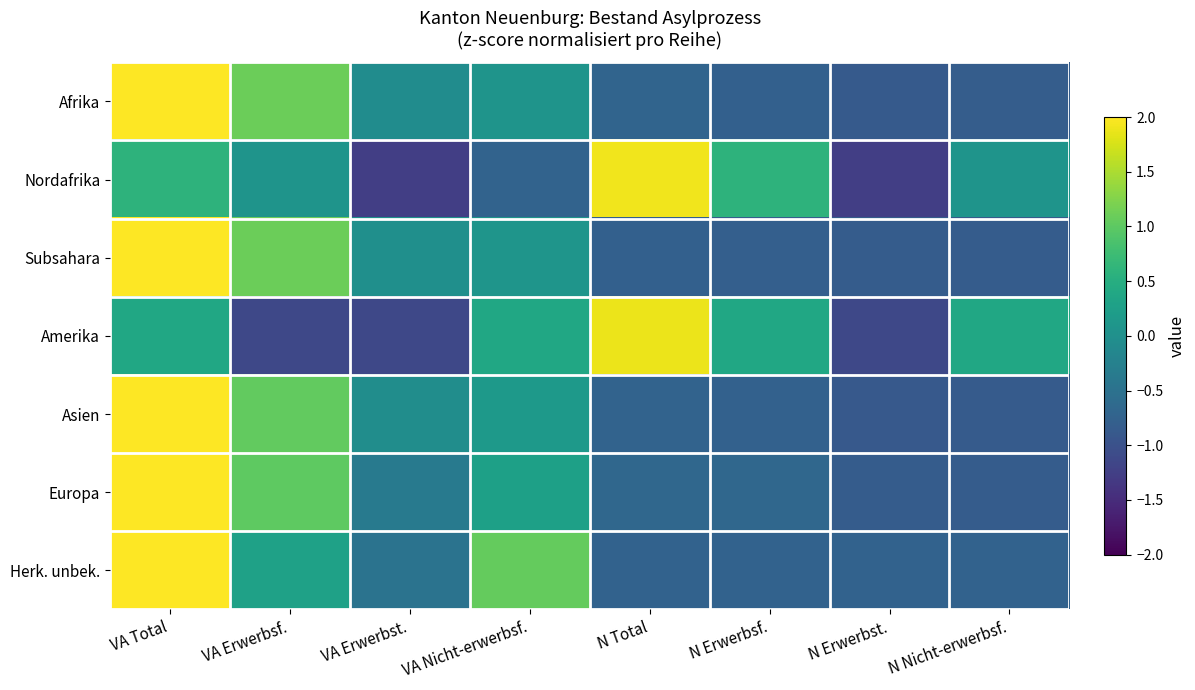

What is the spread (max minus min) of values at VA Erwerbsf.?

2.2